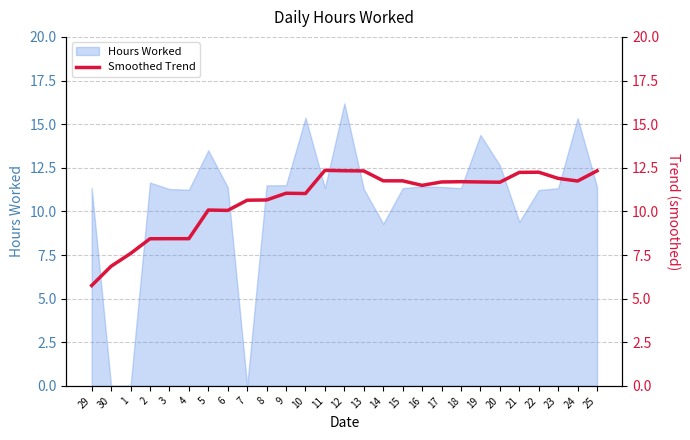

The value of Hours Worked at 7 is 5.5. True or false?

False